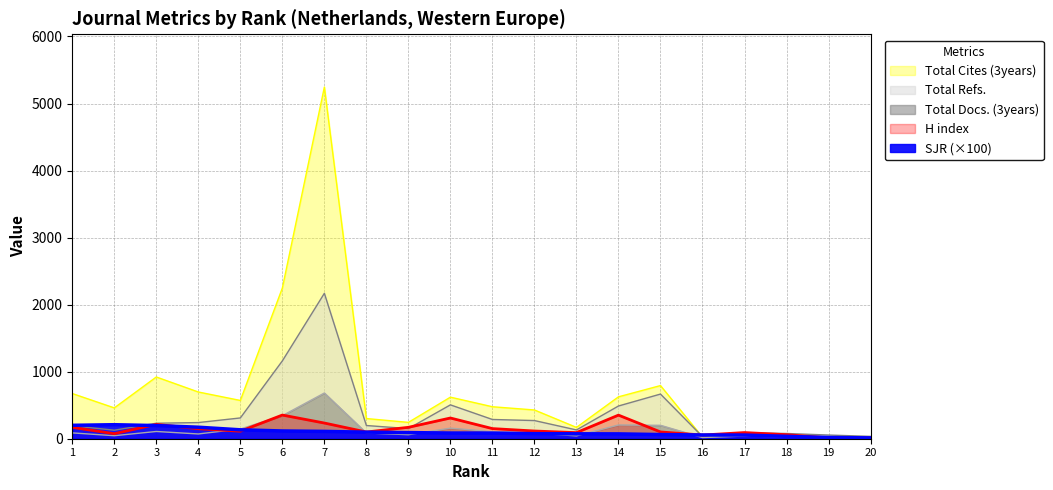

Where is the first local maximum for Total Docs. (3years)?

3